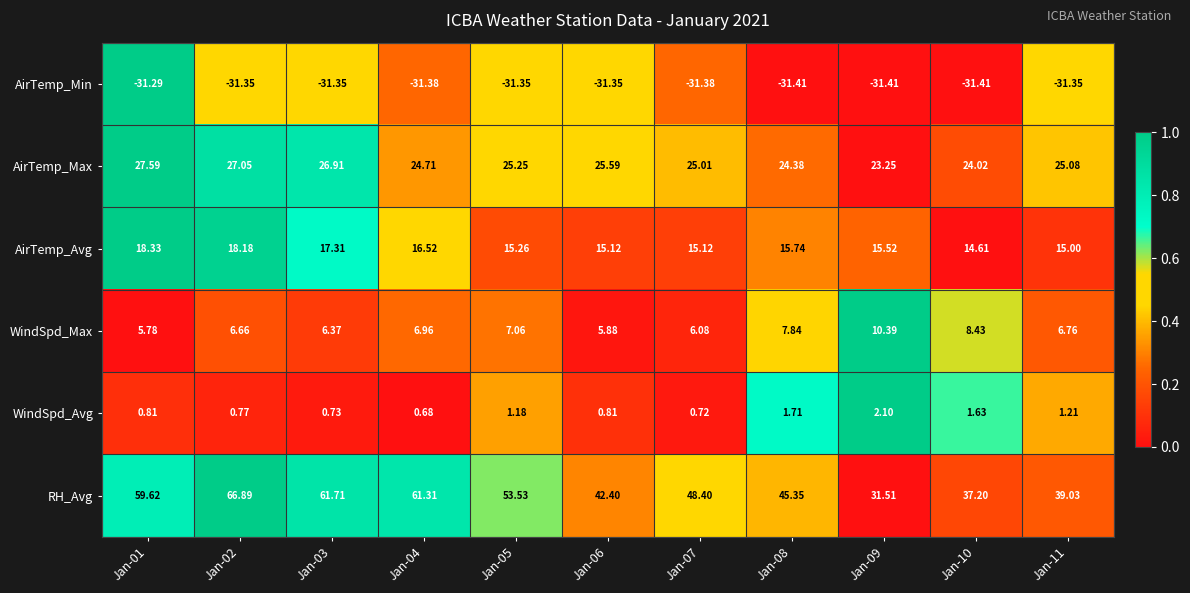

At how many categories does at least one series exceed 0?

11